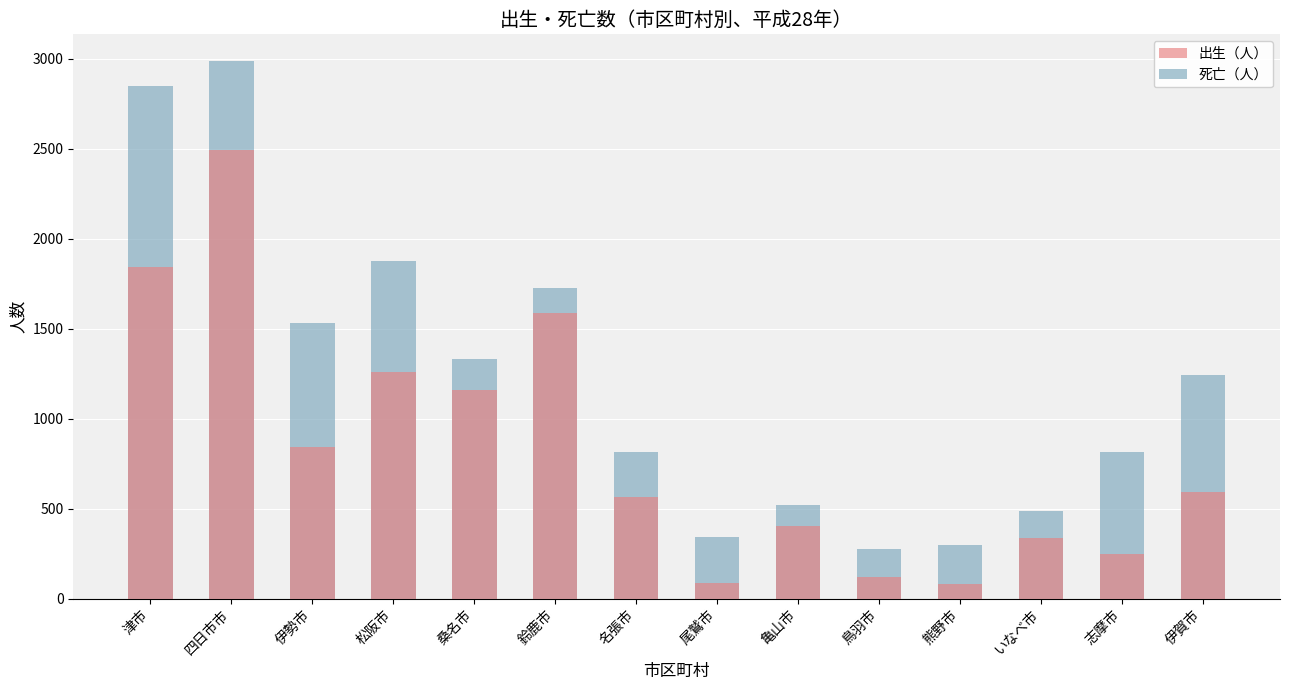

What is the average value of the 出生（人） series?

829